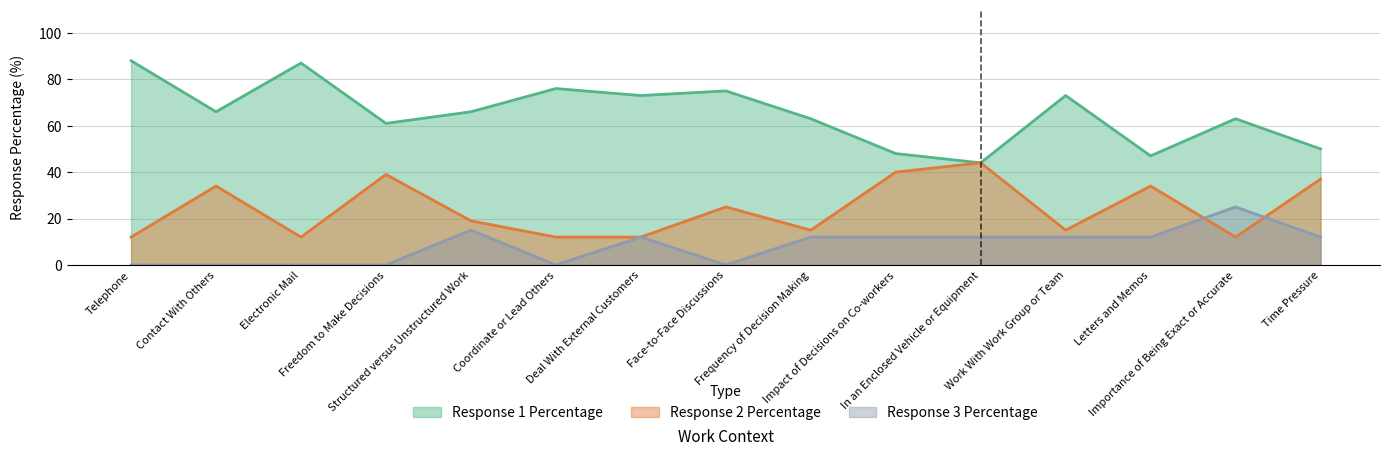

Reading right to left, list all the values displayed in this chart.

Response 1 Percentage: 50	63	47	73	44	48	63	75	73	76	66	61	87	66	88
Response 2 Percentage: 37	12	34	15	44	40	15	25	12	12	19	39	12	34	12
Response 3 Percentage: 12	25	12	12	12	12	12	0	12	0	15	0	0	0	0